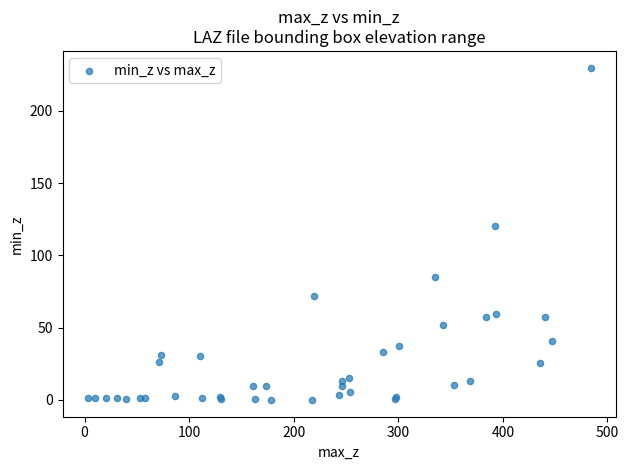

What Y value in the scatter plot is closest to 114?

120.2